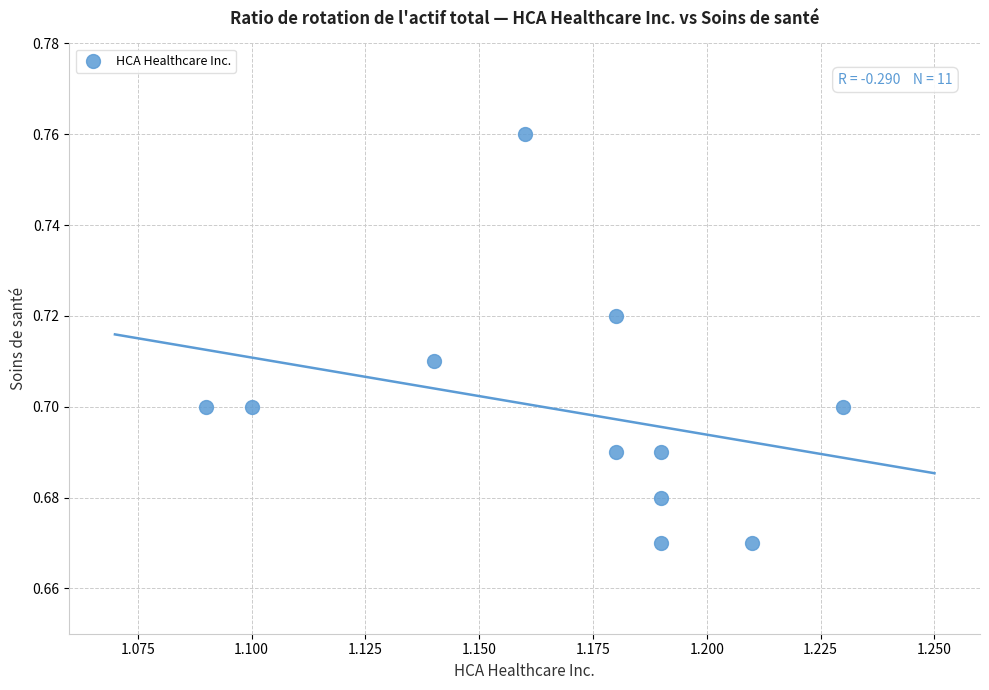

What is the average X value?

1.2